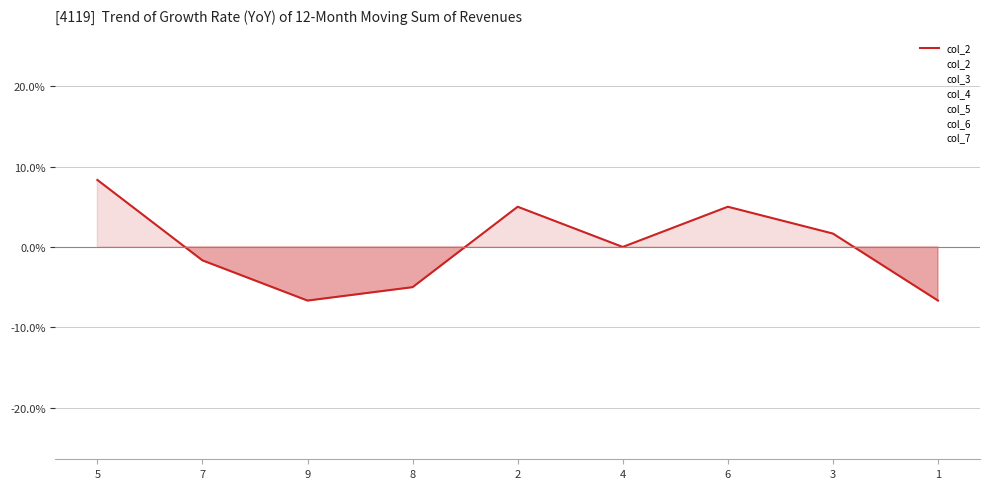

What is the value of the col_4 point at the 3rd from the left?

-6.0